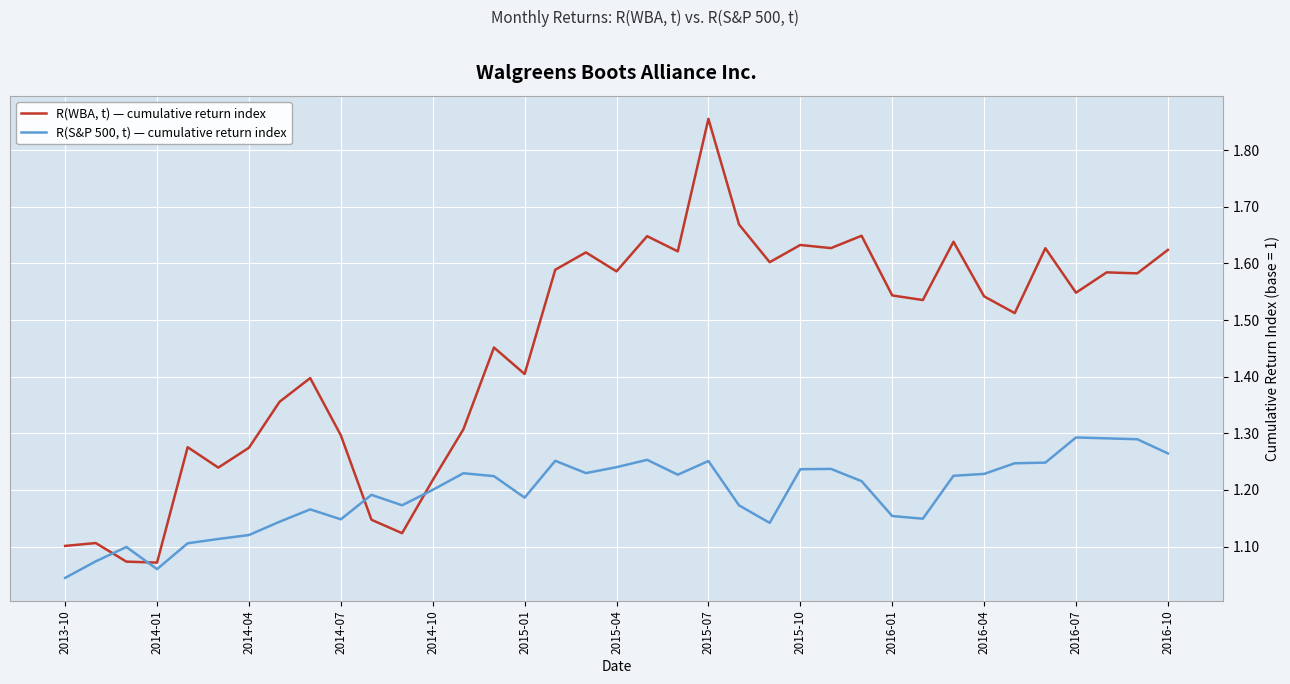

Which series has the largest total across all categories?

R(WBA, t) — cumulative return index